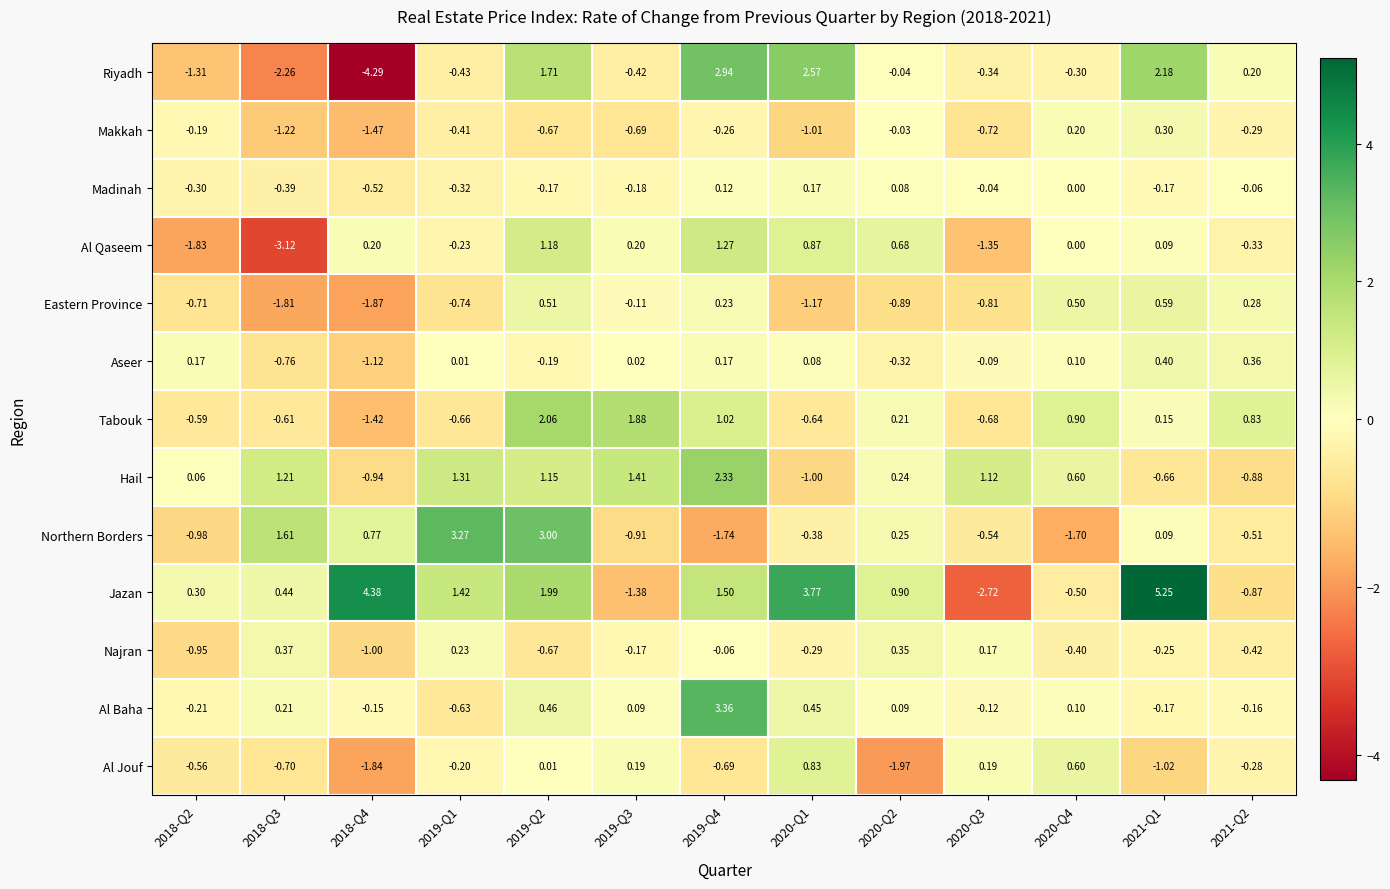

Which series has the largest total across all categories?

Jazan